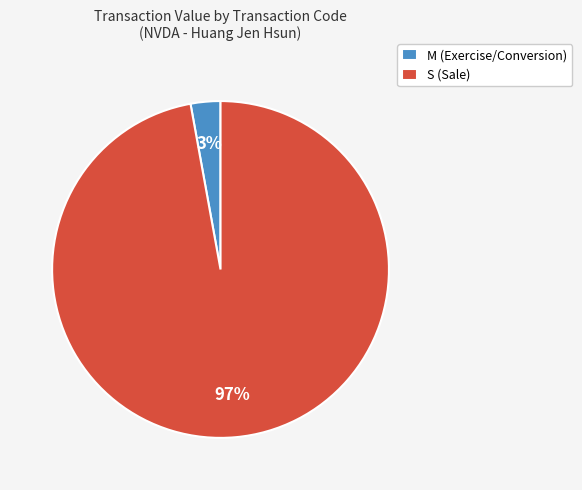

Rank the categories by value from lowest to highest.

M (Exercise/Conversion), S (Sale)